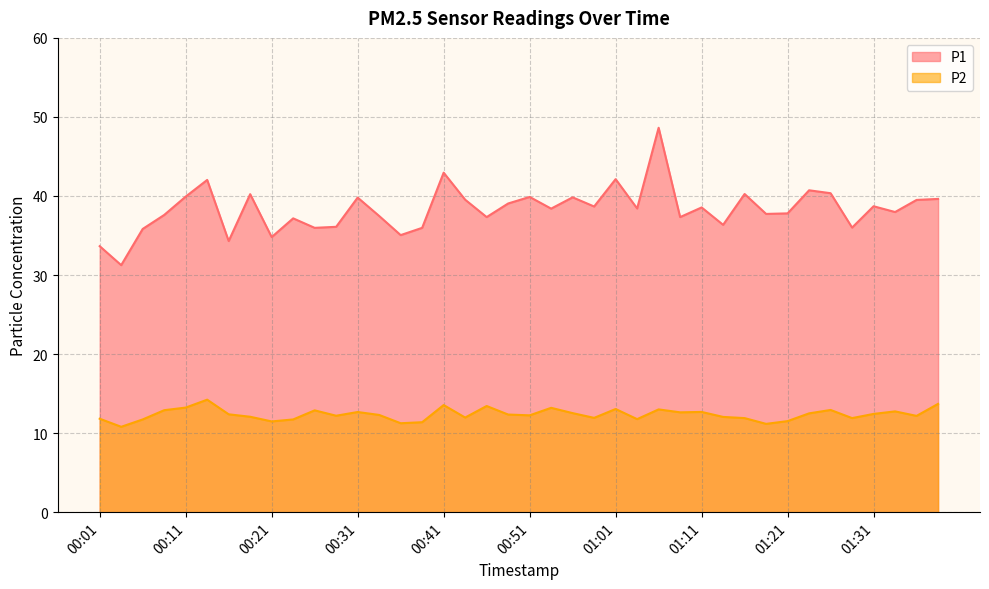

At which category does P2 reach its first local valley?

00:04